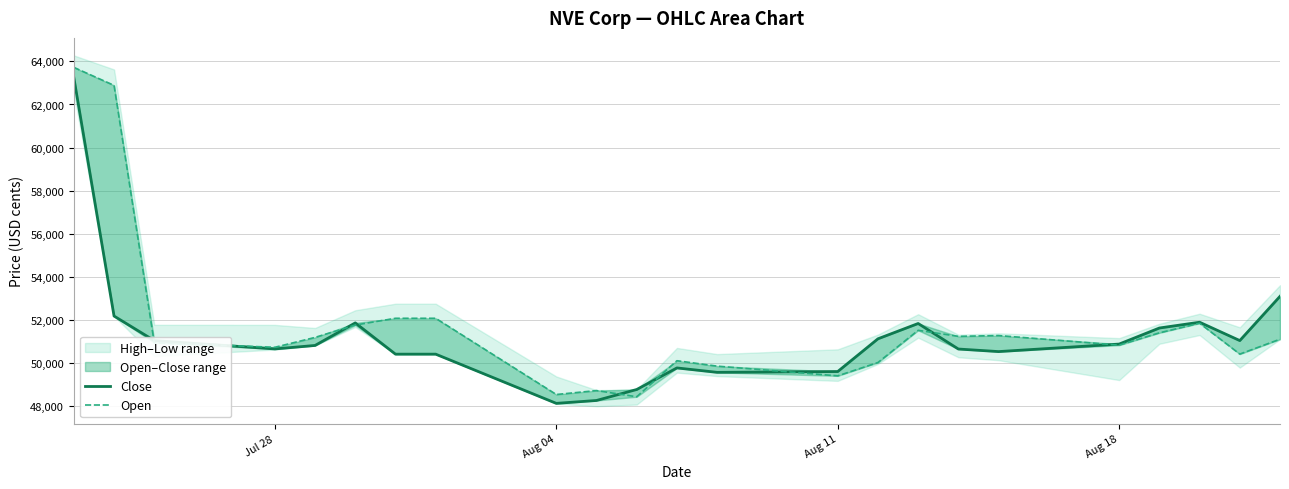

Reading left to right, list all the values displayed in this chart.

Close: 63245	52185	51046	50659	50821	51867	50417	50417	48134	48268	48777	49778	49573	49611	51129	51839	50655	50536	50885	51630	51898	51047	53099
Open: 63721	62886	50946	50736	51194	51767	52081	52081	48545	48727	48440	50112	49861	49410	50029	51523	51242	51280	50834	51406	51852	50420	51111